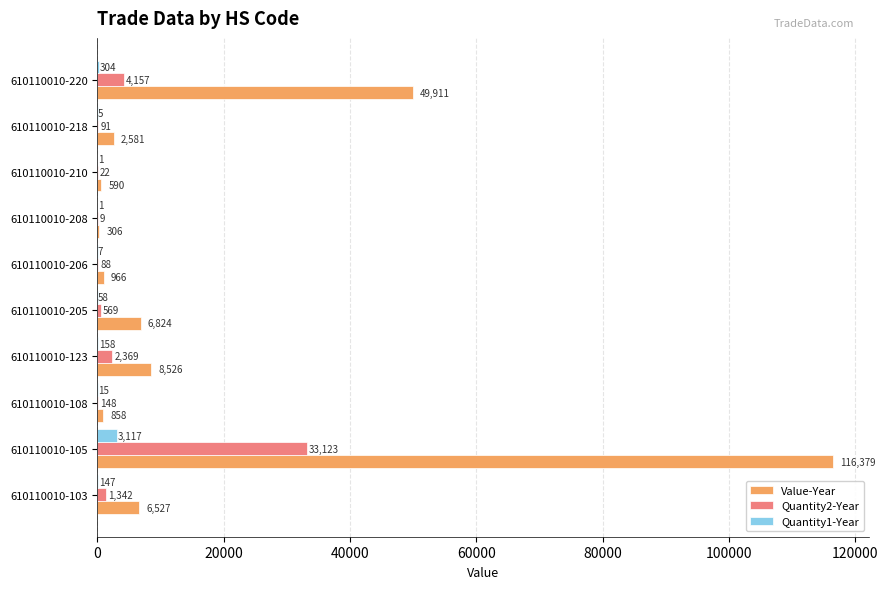

What are all the series names shown in the legend?

Value-Year, Quantity2-Year, Quantity1-Year